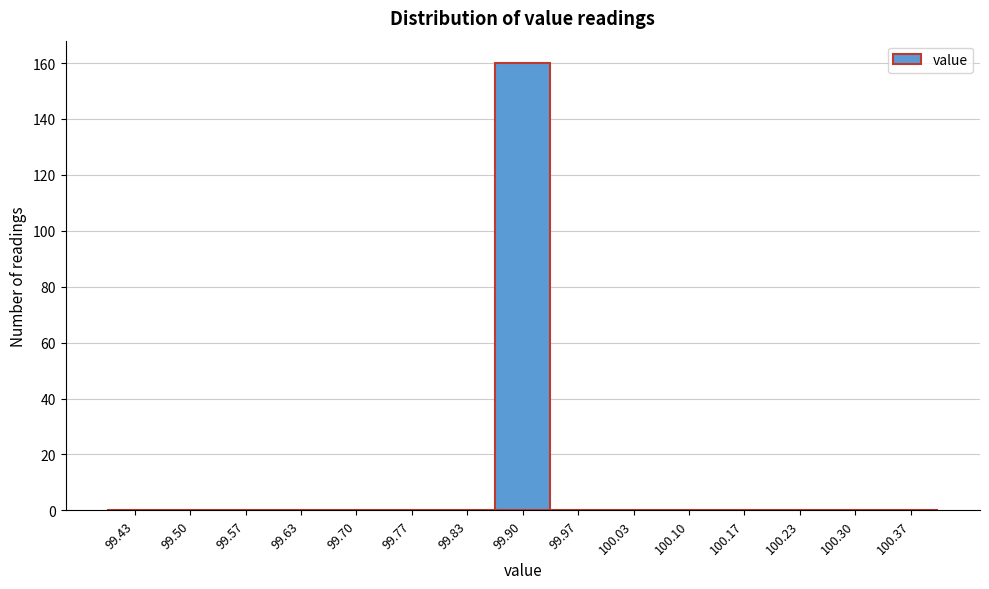

What is the height of the bar covering 99.87 to 99.93 on the x-axis? Neither the bar edges nor the heights are printed on the chart, so give them approximately, as read against the axes.

160